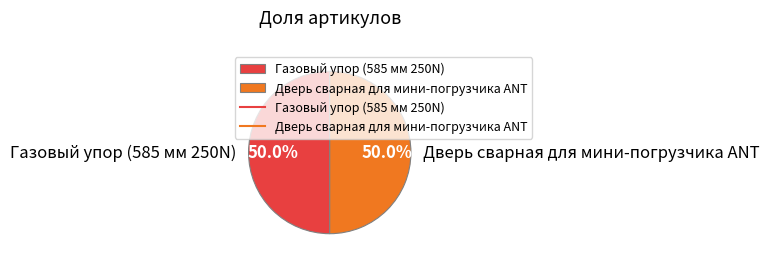

What percentage do Газовый упор (585 мм 250N) and Дверь сварная для мини-погрузчика ANT together represent?

100.0%